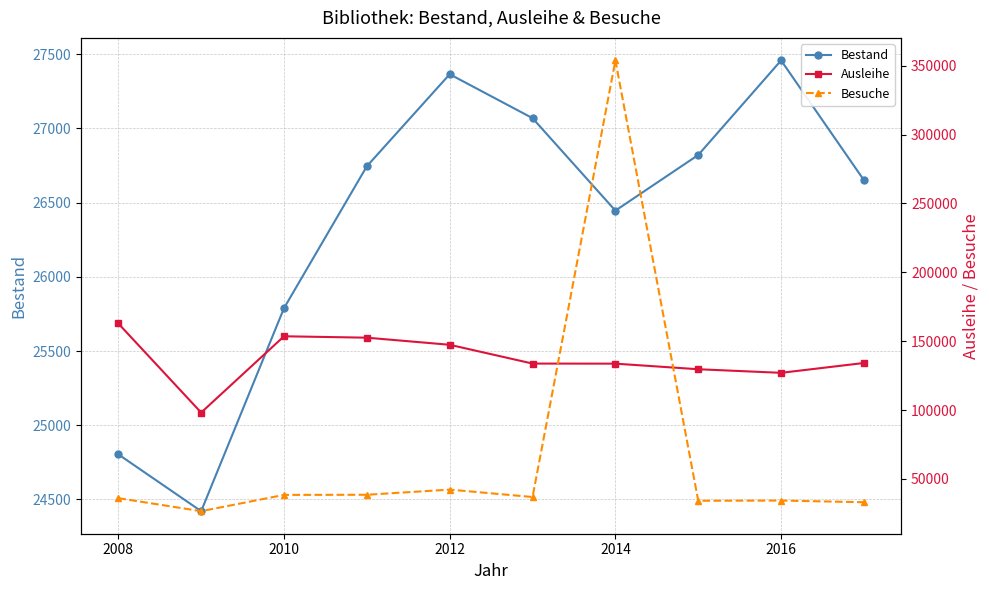

What is the highest value of the Bestand series?

27458